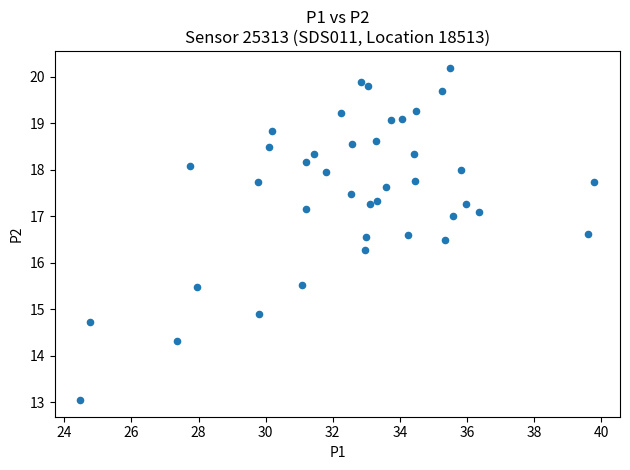

What is the range of X values (max minus min)?

15.3